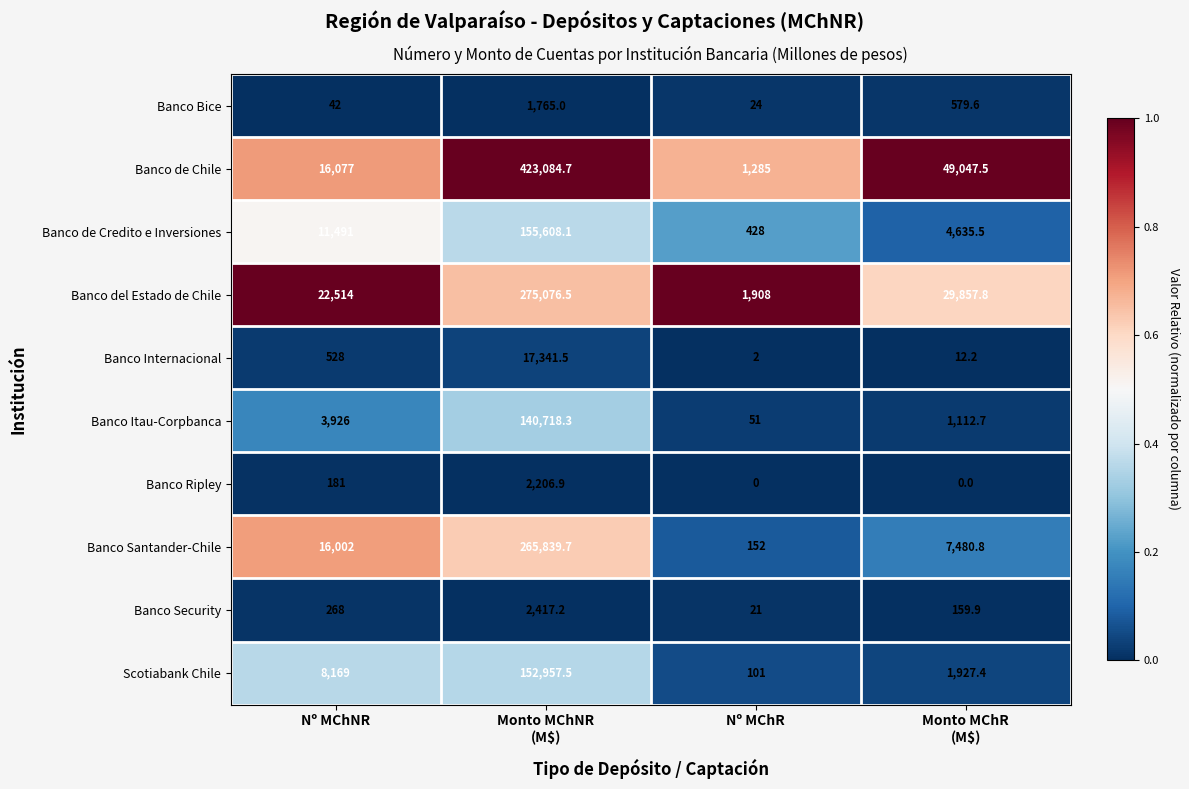

List the series in order of their peak value, highest first.

Banco de Chile, Banco del Estado de Chile, Banco Santander-Chile, Banco de Credito e Inversiones, Scotiabank Chile, Banco Itau-Corpbanca, Banco Internacional, Banco Security, Banco Ripley, Banco Bice